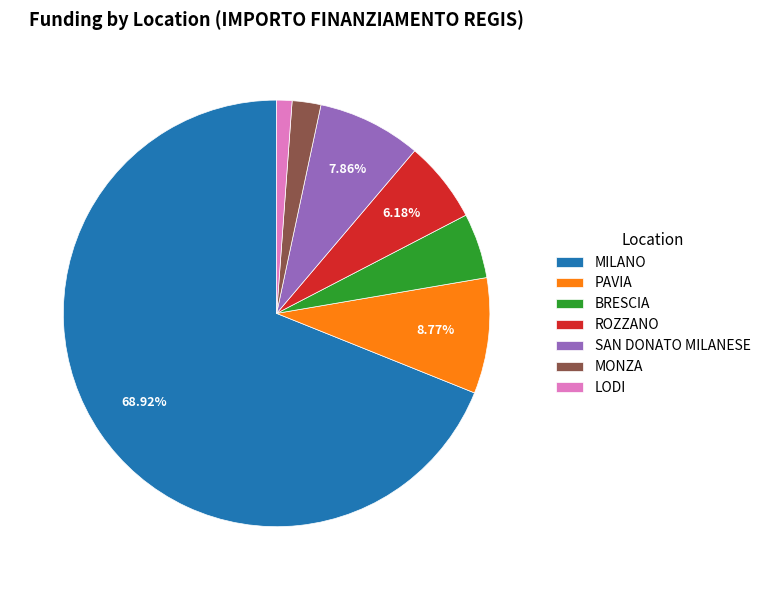

Is there any slice that represents more than half of the pie?

Yes